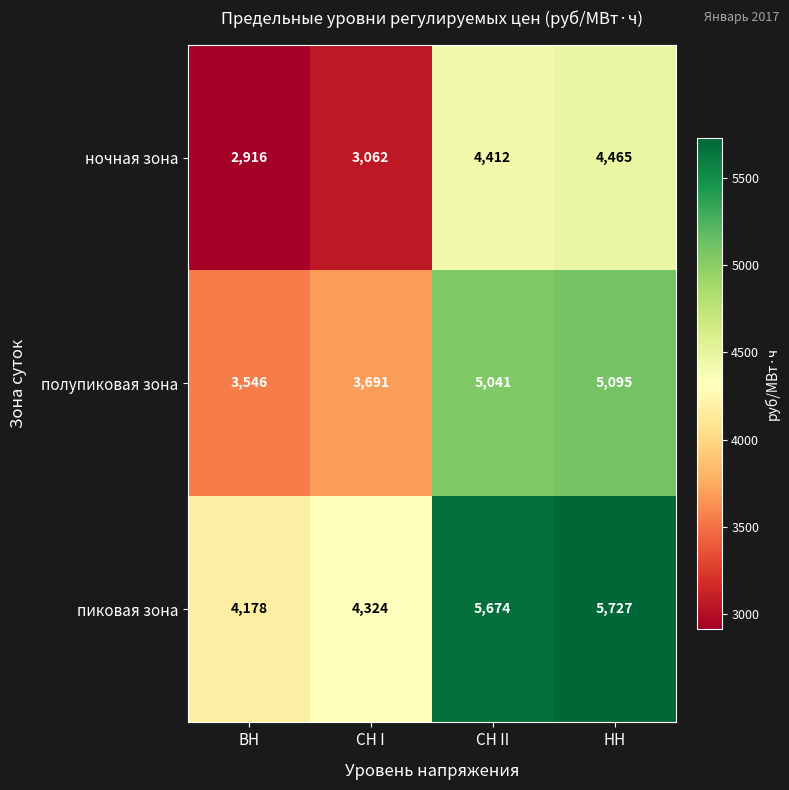

Where is ночная зона nearest to the value 3690?

СН I